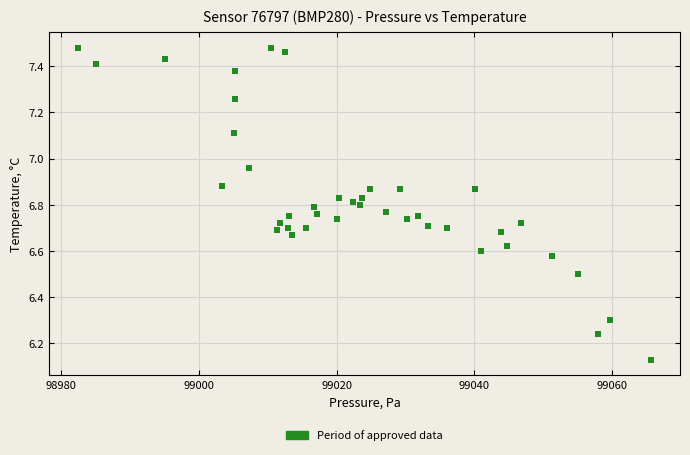

What is the range of X values (max minus min)?

83.4